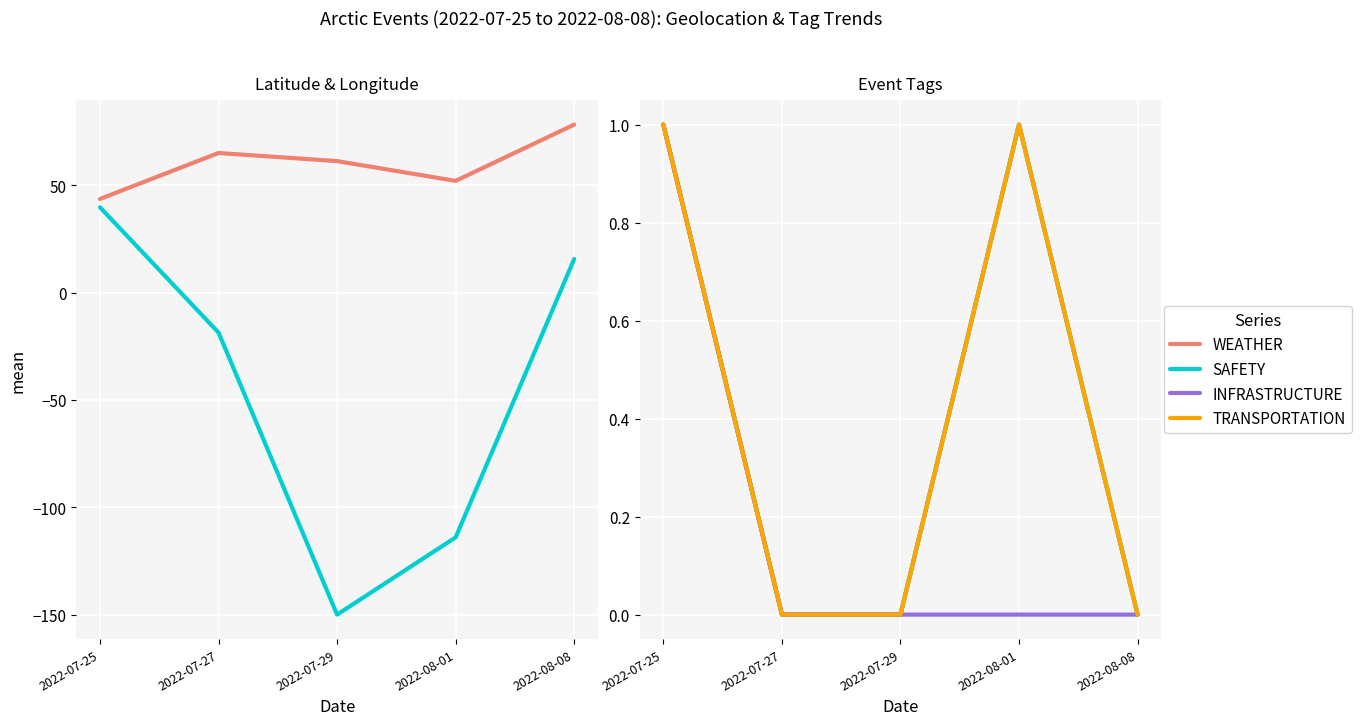

How many lines are shown in the chart?

6